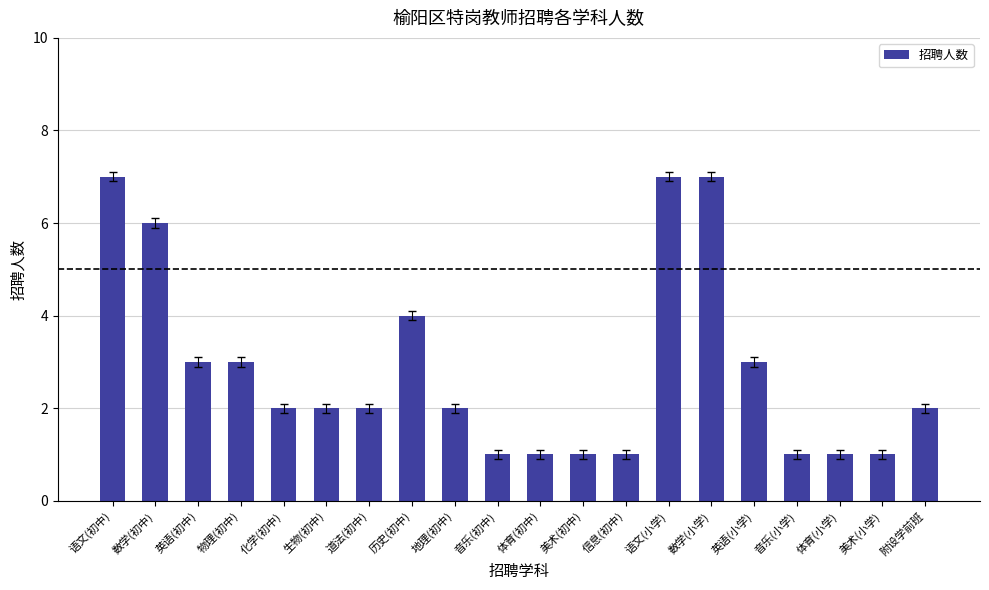

What is the change in value from 地理(初中) to 英语(小学)?

+1